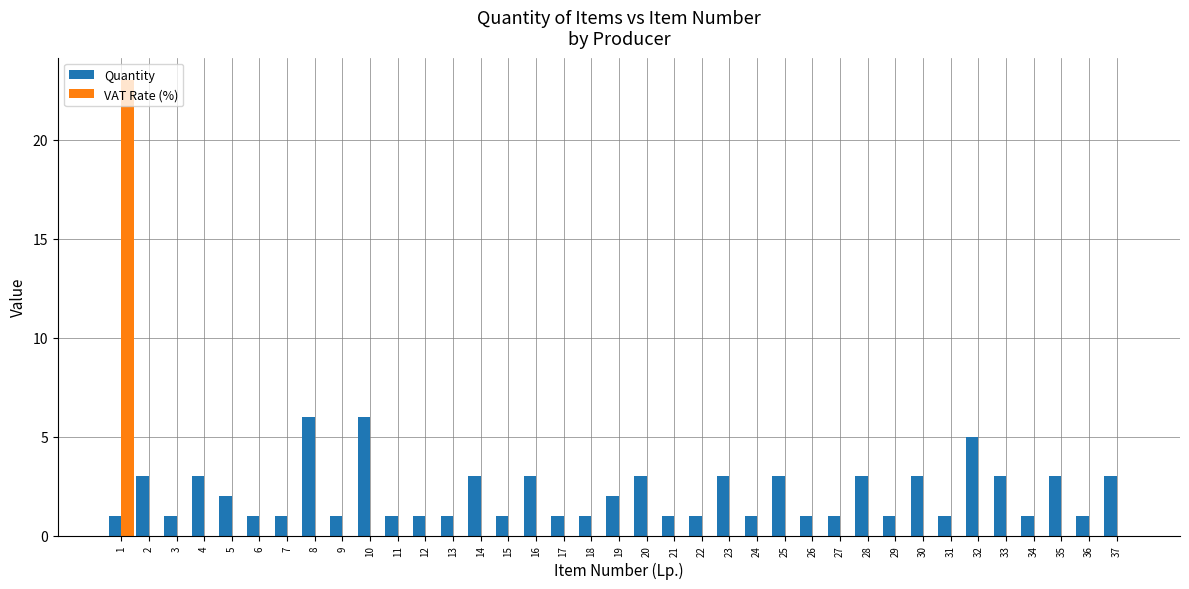

What is the sum of the Quantity values at 4 and 21?

4